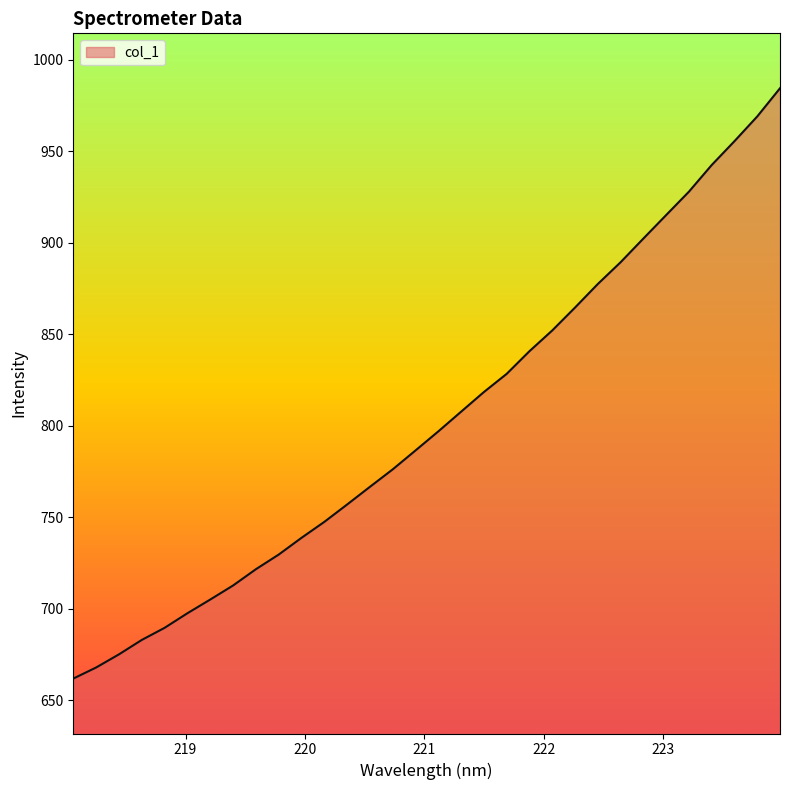

What is the difference between the maximum and minimum values?

322.5